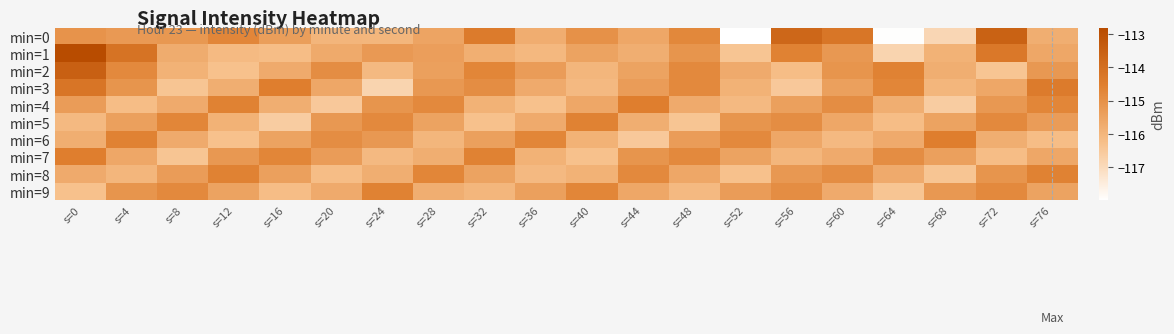

What is the total value across all series at s=24?

-1155.7